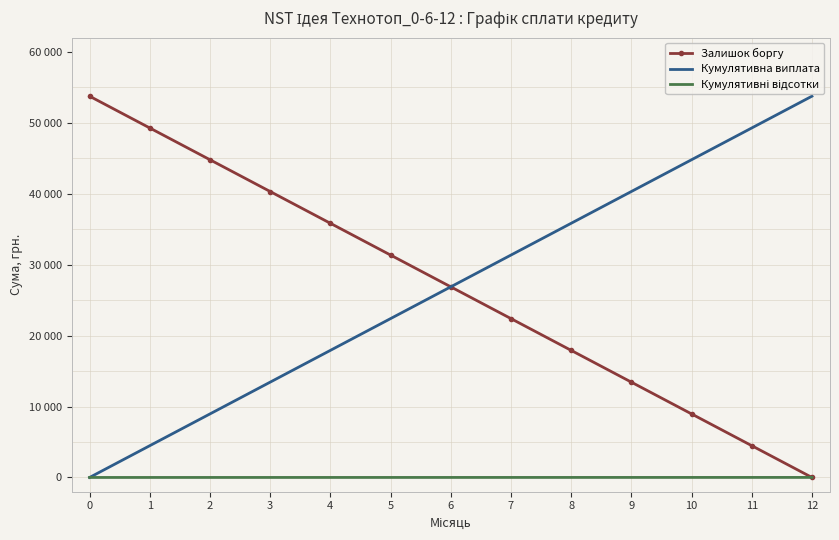

What are all the series names shown in the legend?

Залишок боргу, Кумулятивна виплата, Кумулятивні відсотки